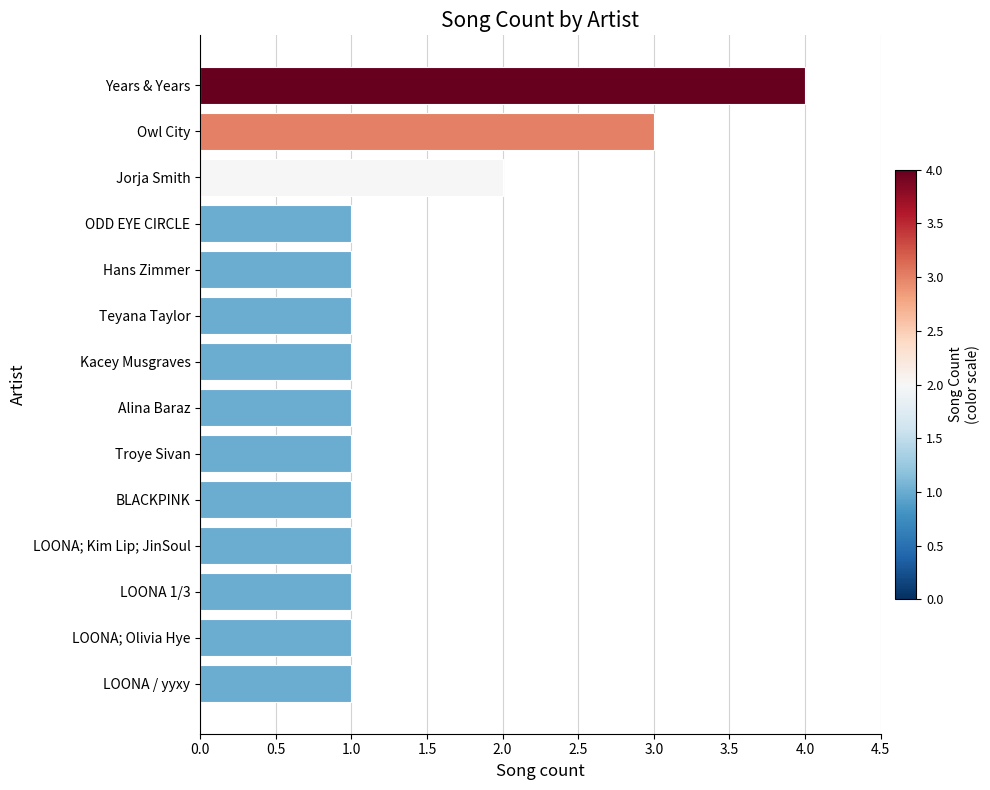

What is the maximum value shown in the chart?

4